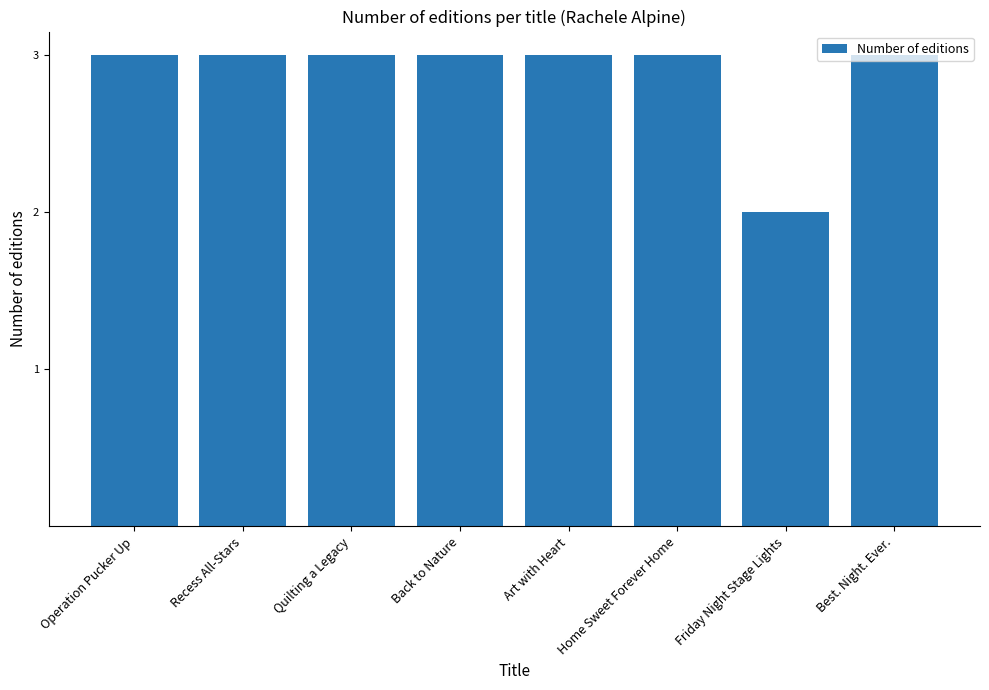

Does the chart contain any negative values?

No